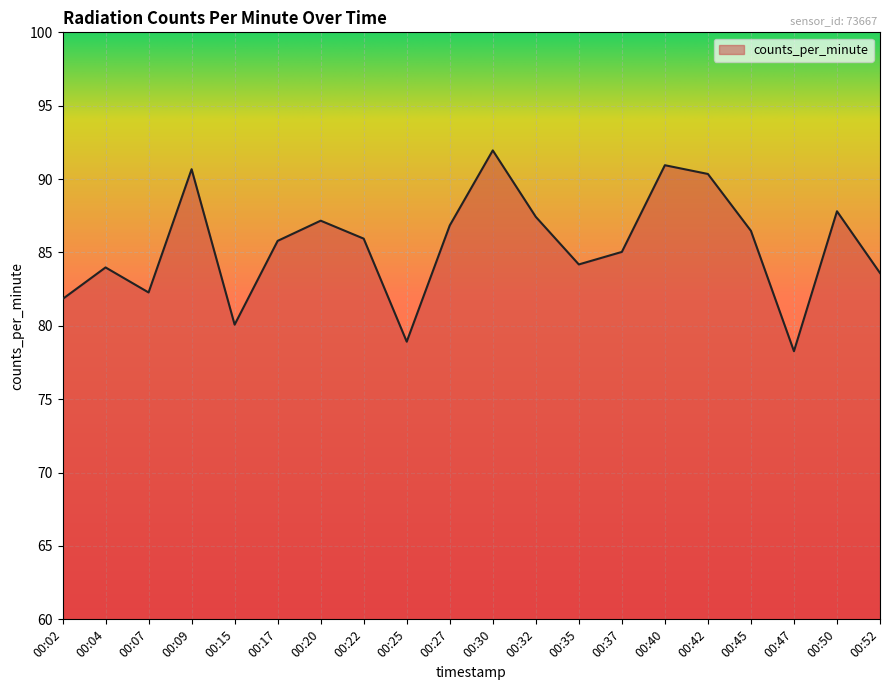

Approximately how many times larger is the value at 00:22 compared to 00:52?

1.0